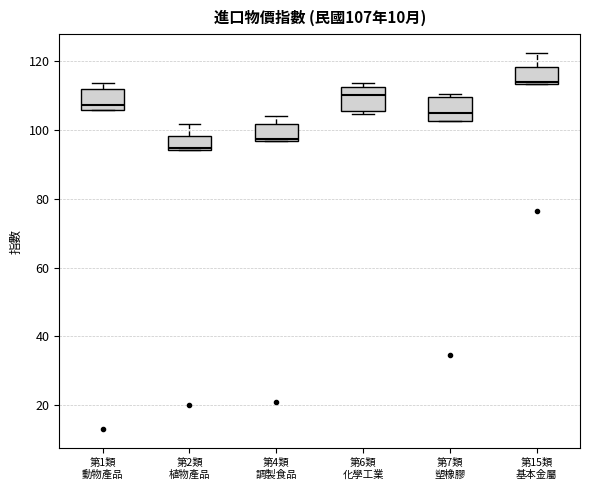

Which box has the highest median line?

第15類 基本金屬